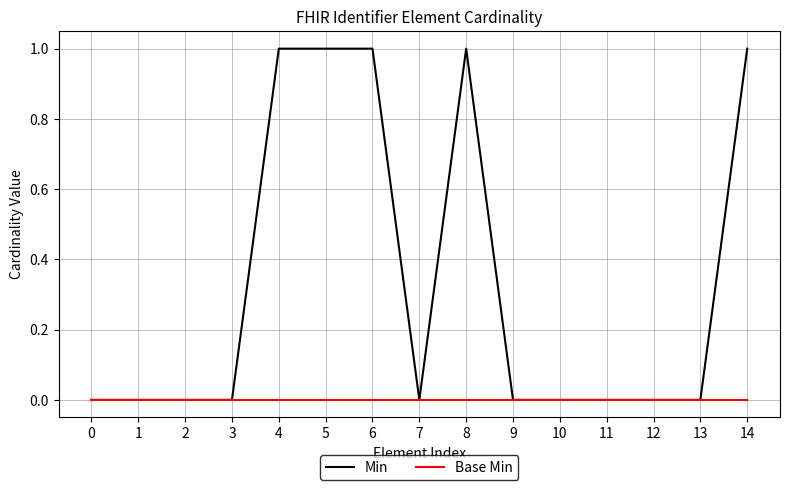

Which series has the largest range (max minus min)?

Min